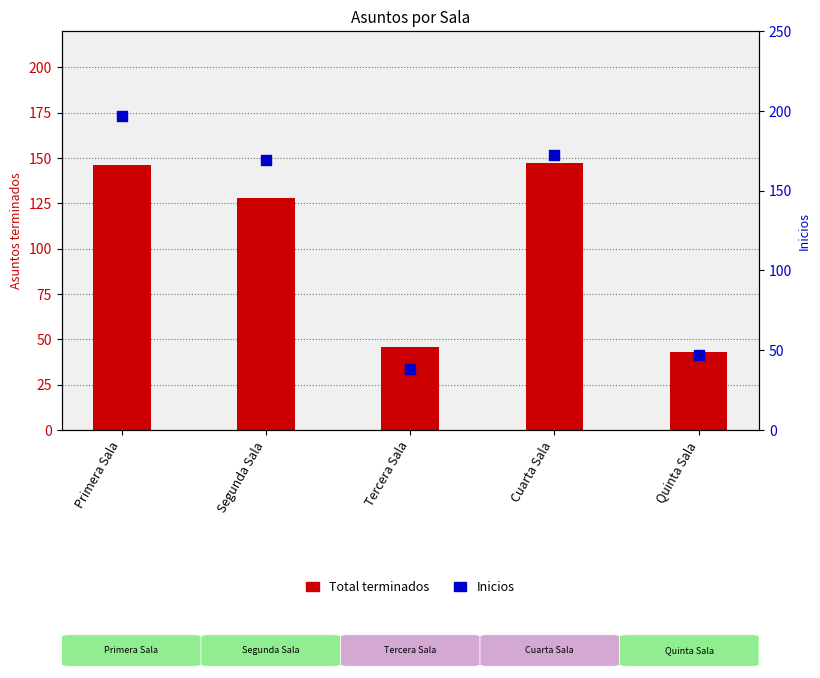

At how many categories does at least one series exceed 163?

3